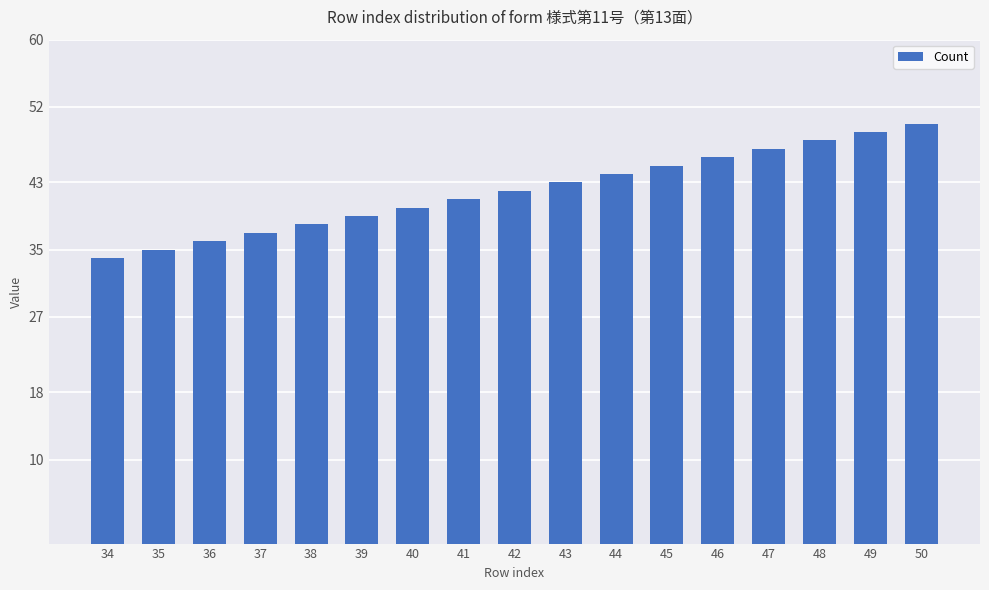

How many series are shown in this chart?

1